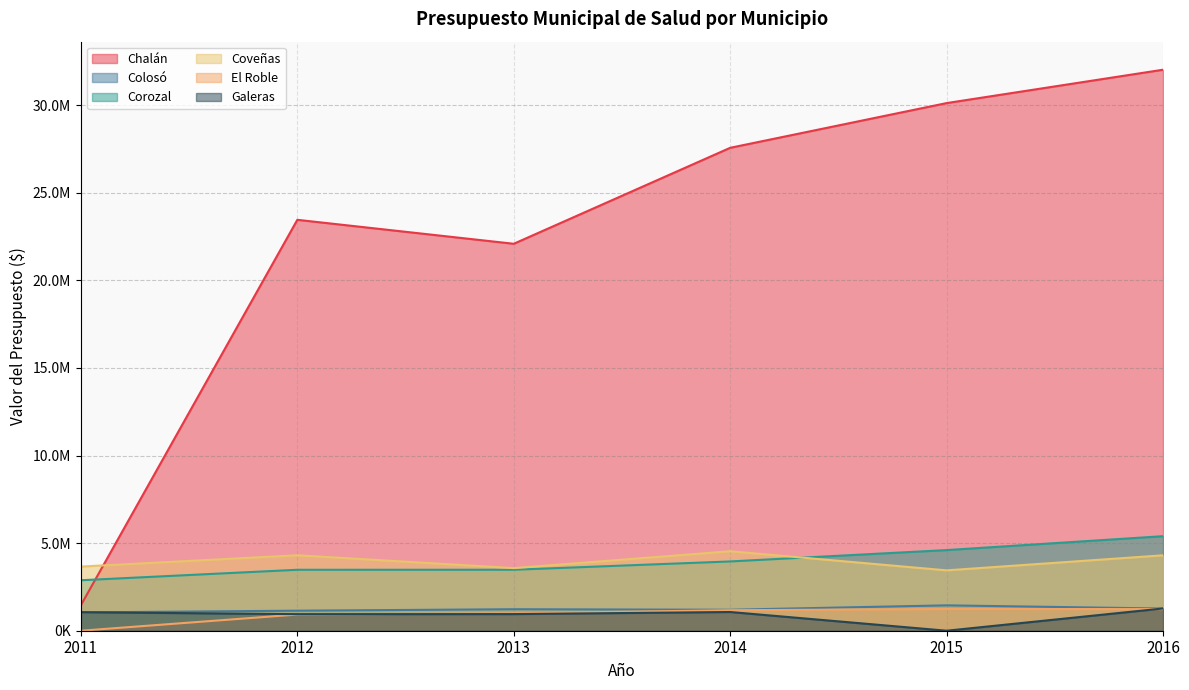

What is the difference between the second highest and minimum values in the Galeras series?

1068256.0